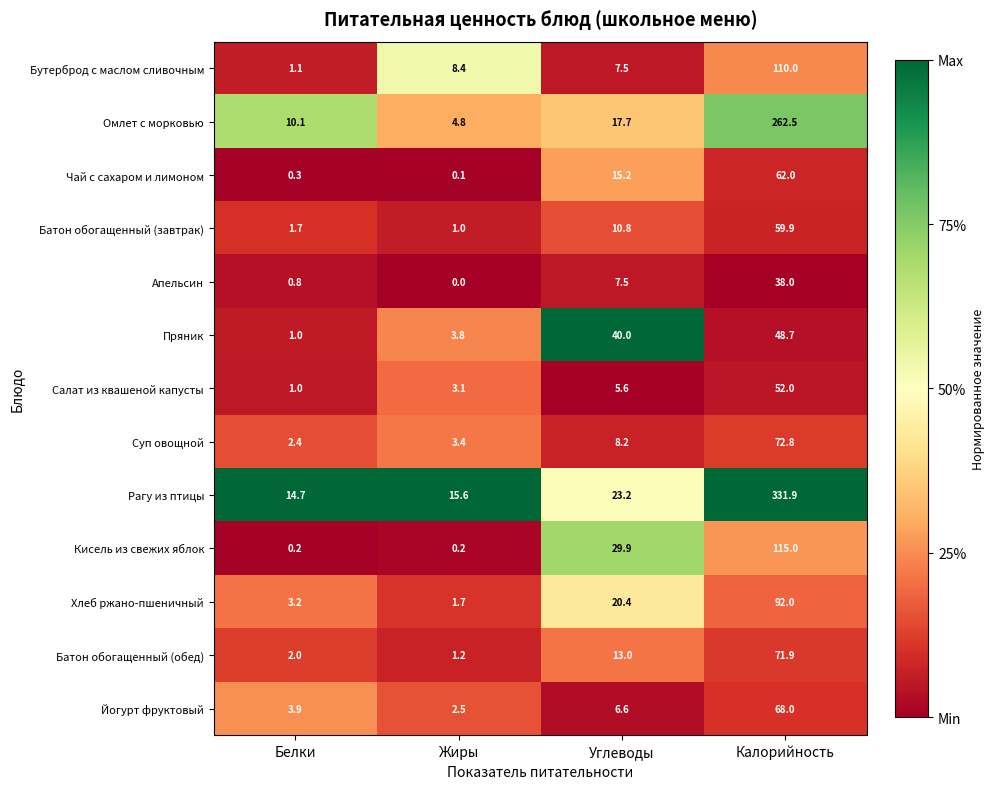

Which series changed the most between Углеводы and Калорийность?

Рагу из птицы